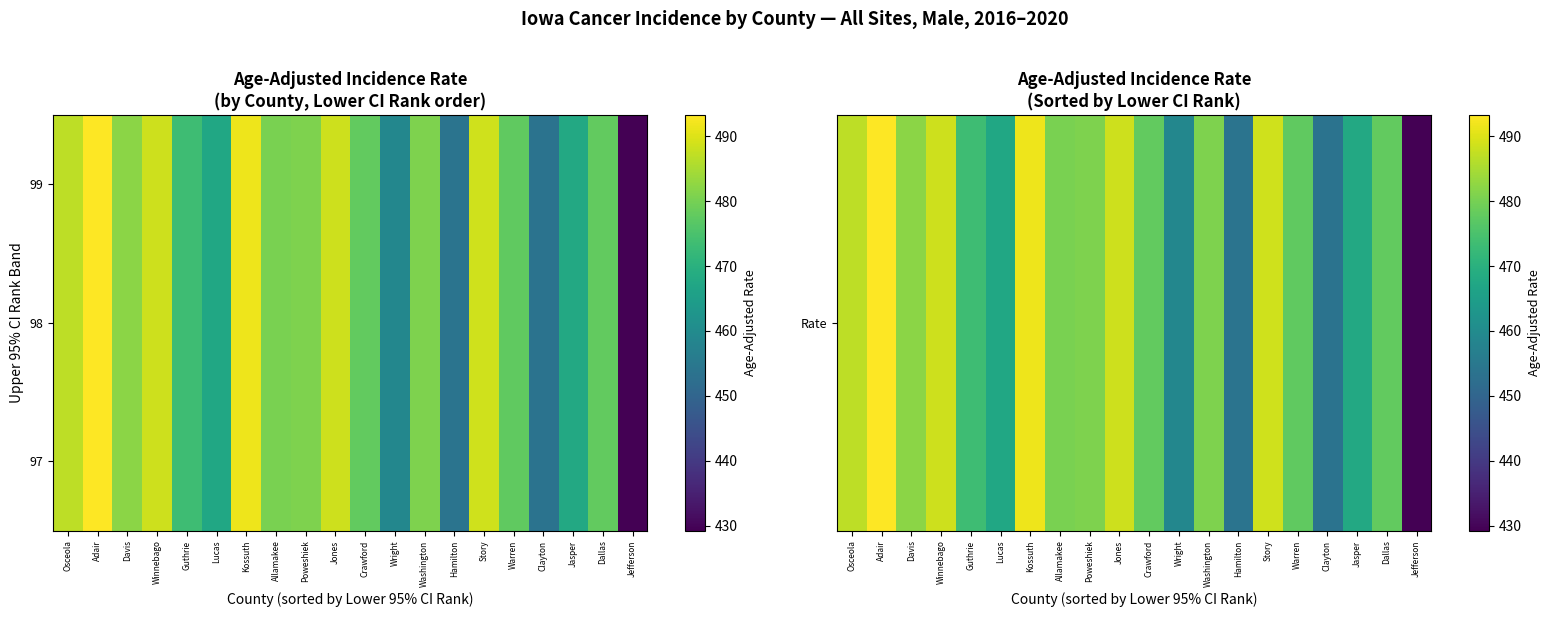

Which label corresponds to the largest value in the chart?

Adair